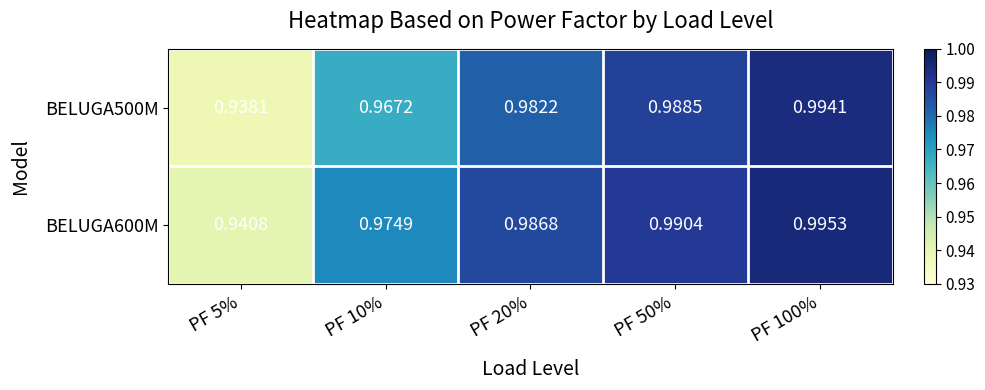

At PF 100%, list the series in order from smallest to largest.

BELUGA500M, BELUGA600M